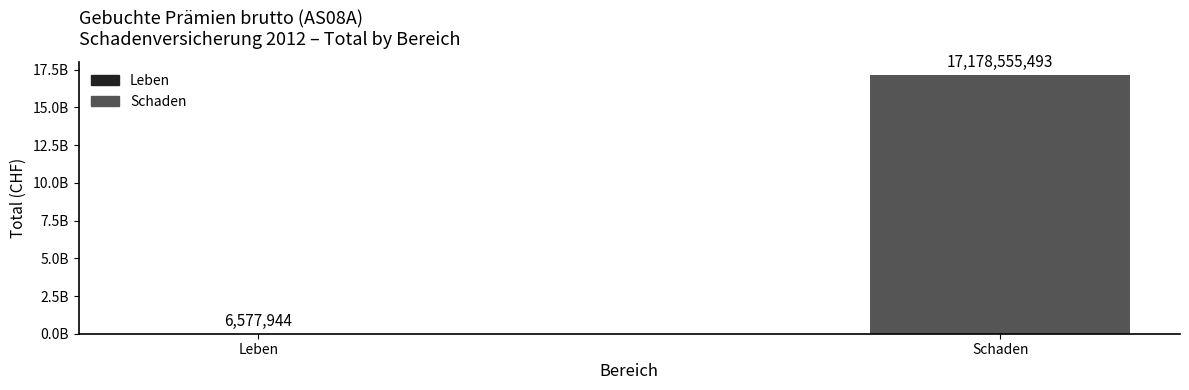

Are the bars horizontal?

No